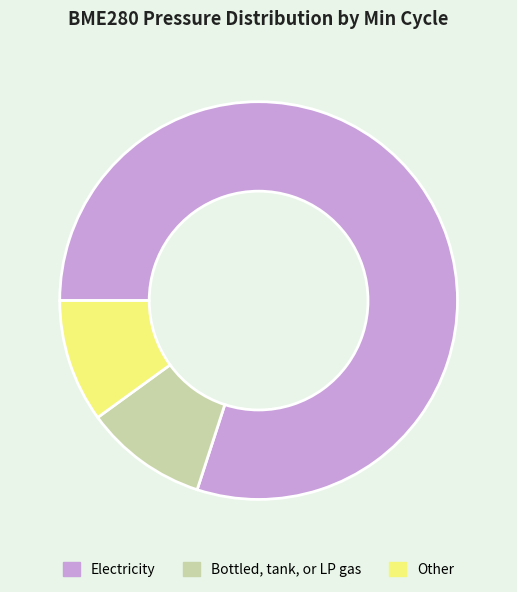

How many segments does this pie chart have?

3